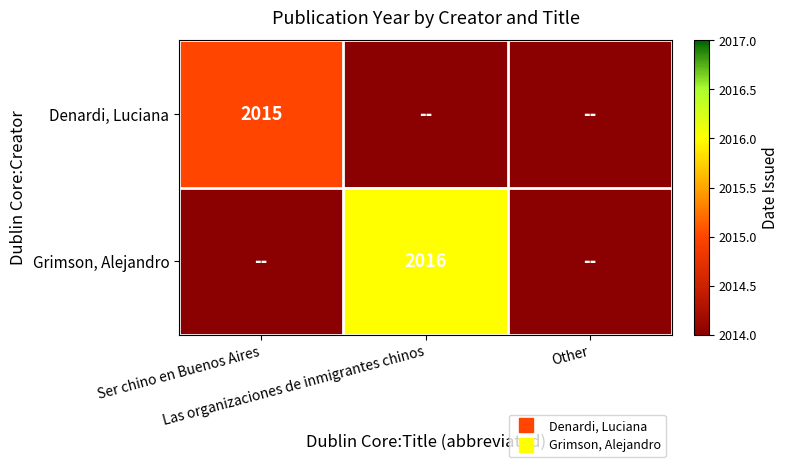

What is the greatest value displayed?

2016